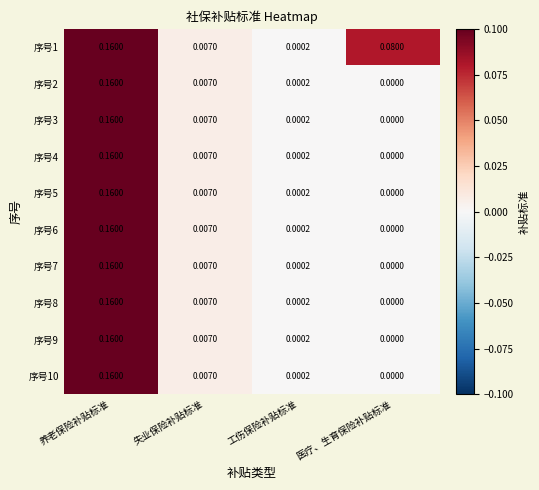

Is the value of 序号2 at 工伤保险补贴标准 greater than the value of 序号10 at 医疗、生育保险补贴标准?

Yes